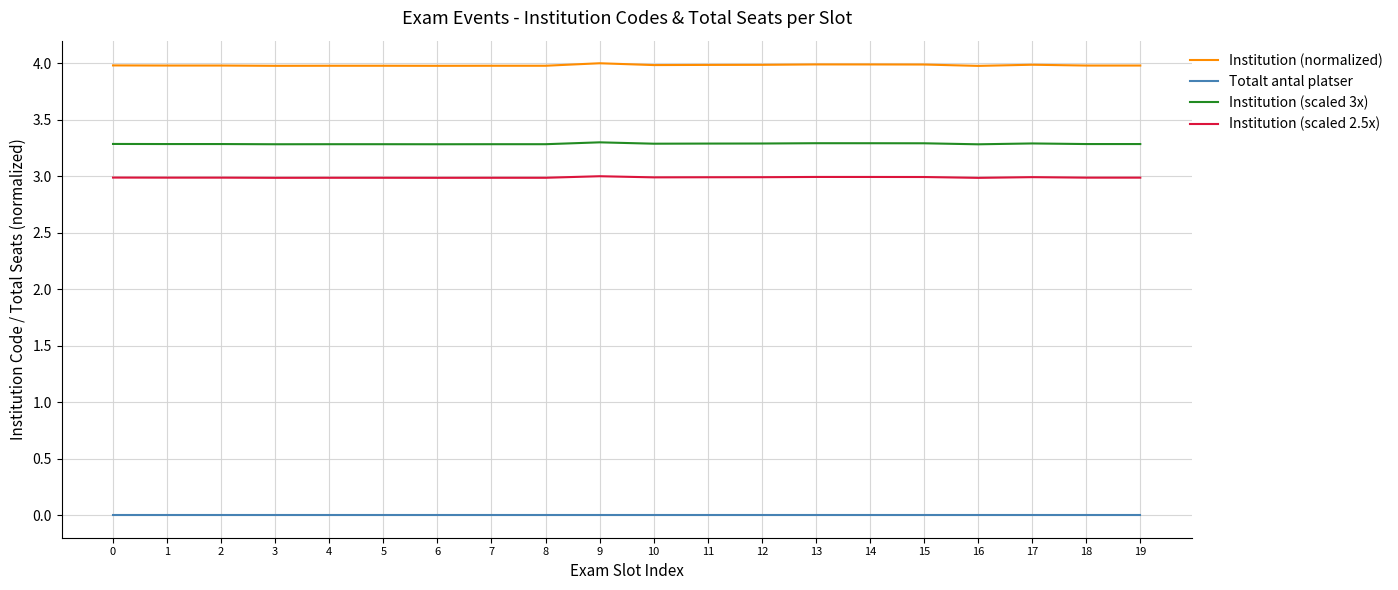

What is the difference between the highest and lowest values at 3?

4.0